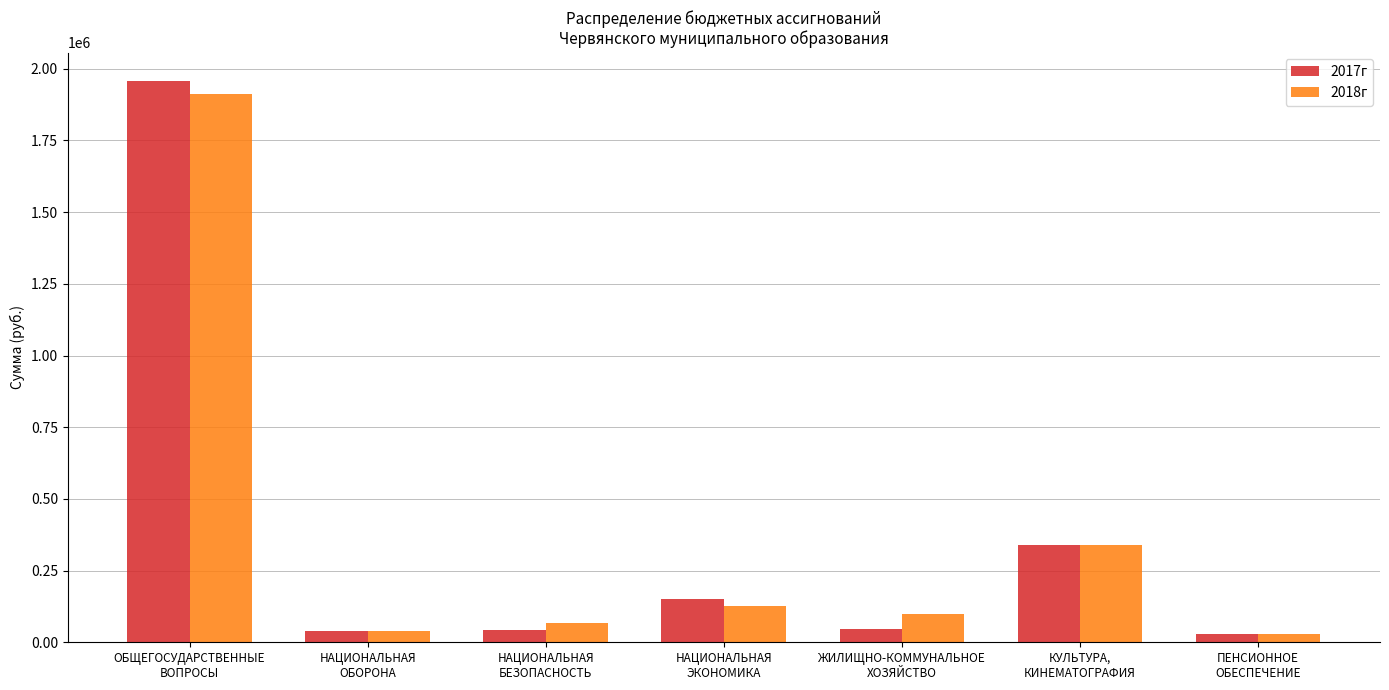

What is the total value across all series at ЖИЛИЩНО-КОММУНАЛЬНОЕ
ХОЗЯЙСТВО?

143000